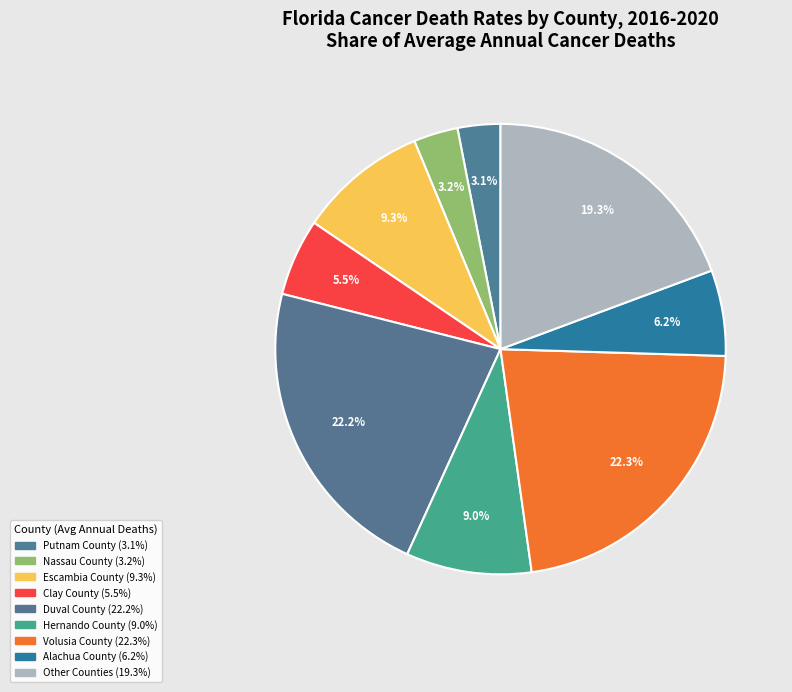

How many slices are in this pie chart?

9